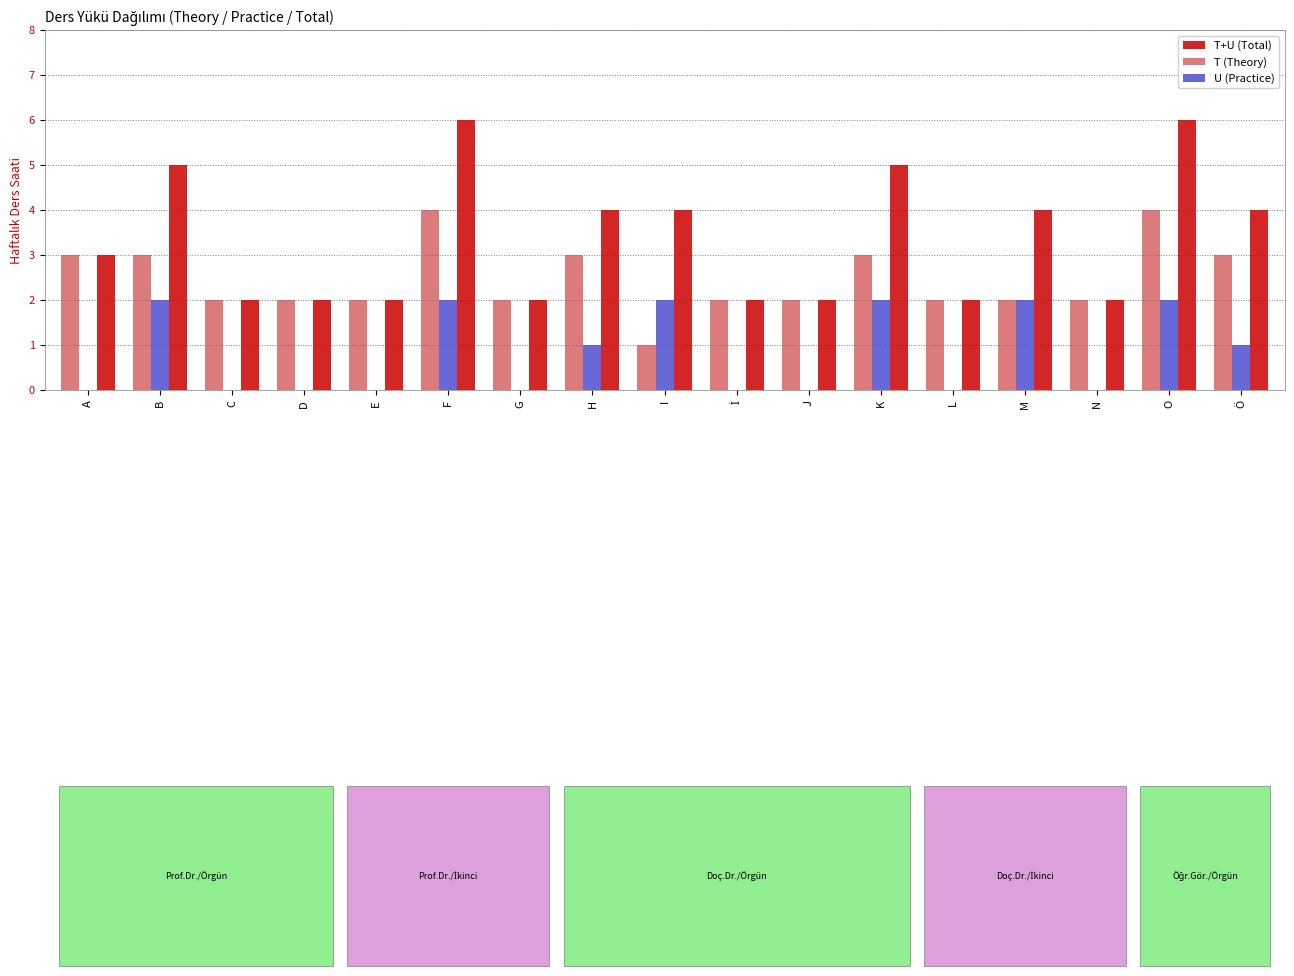

What is the sum of the T (Theory) values at M and N?

4